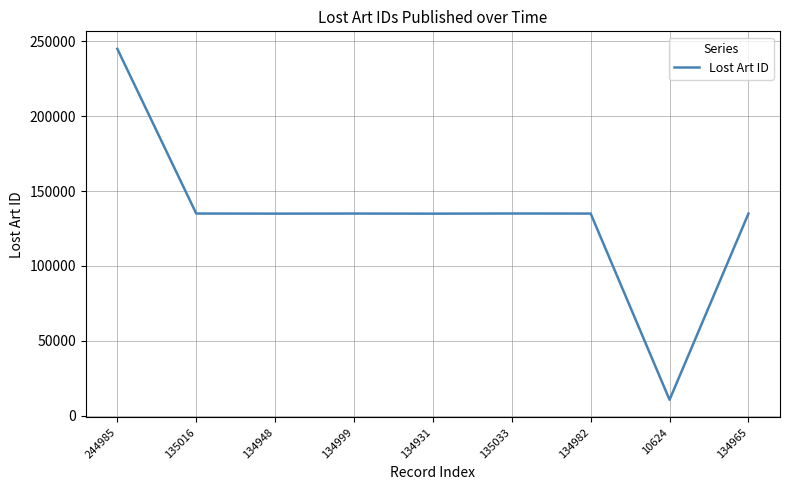

Which label corresponds to the smallest value in the chart?

10624